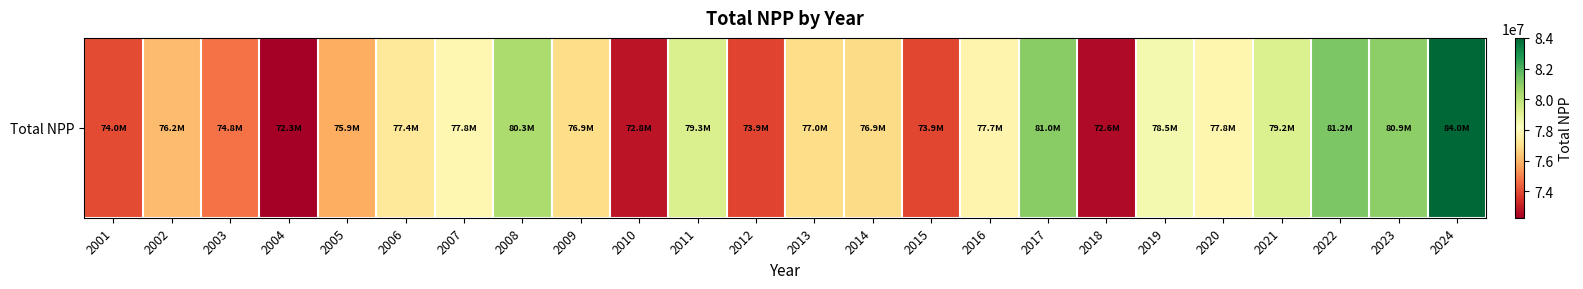

True or false: the data shows 76167545.8 at 2002.

True